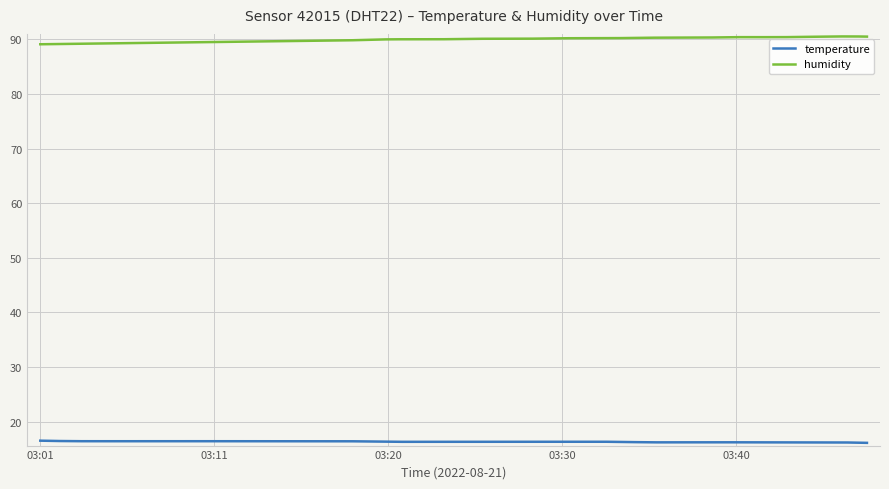

Count the temperature values in the range 16 to 17.

300